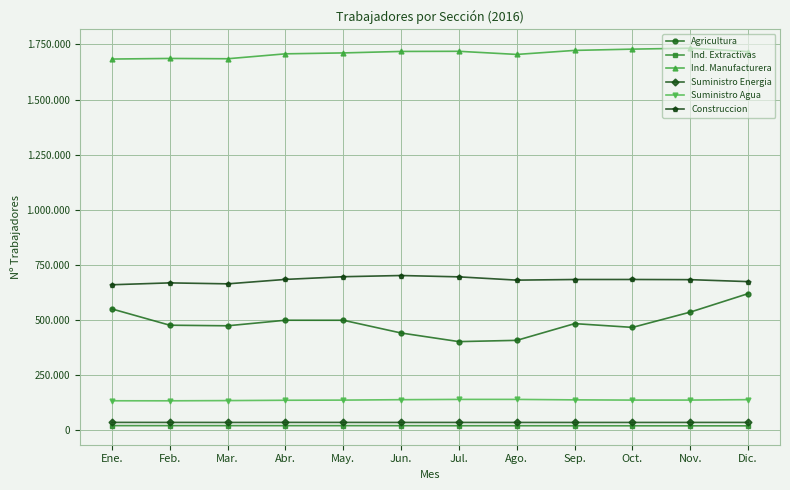

Is this an area chart (filled region under the line)?

No